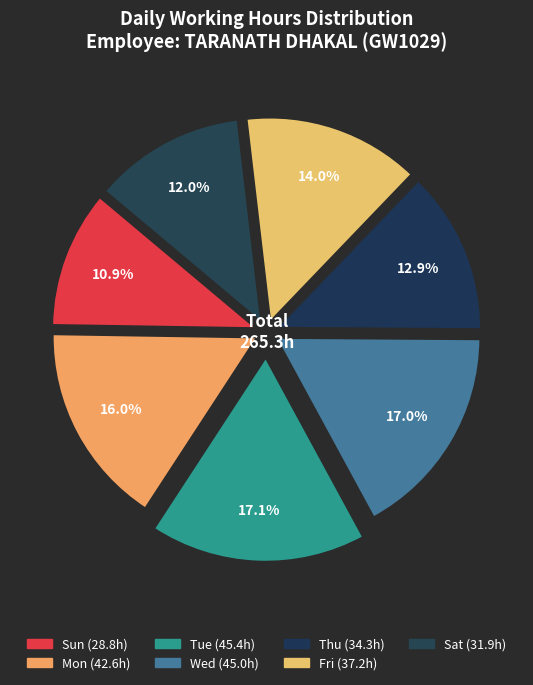

Which slice is the smallest?

Sun